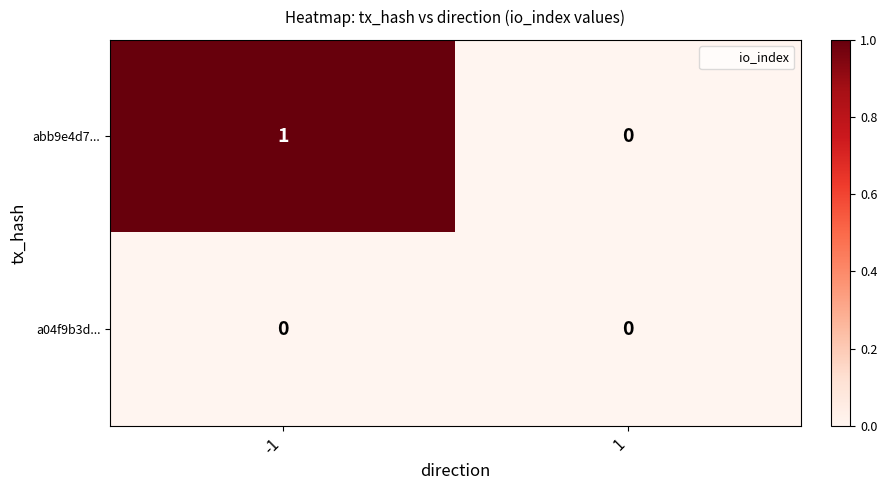

Reading right to left, list all the values displayed in this chart.

abb9e4d7...: 1=0	-1=1
a04f9b3d...: 1=0	-1=0